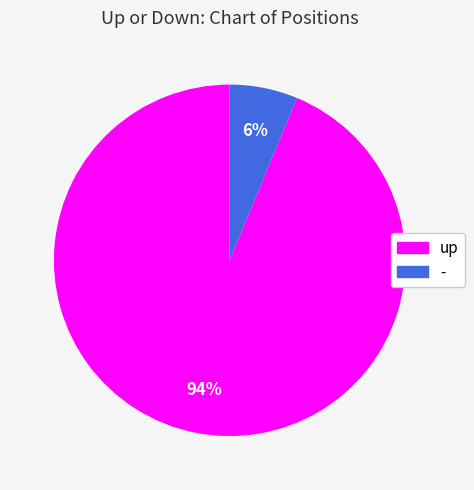

True or false: up accounts for 99% of the total.

False